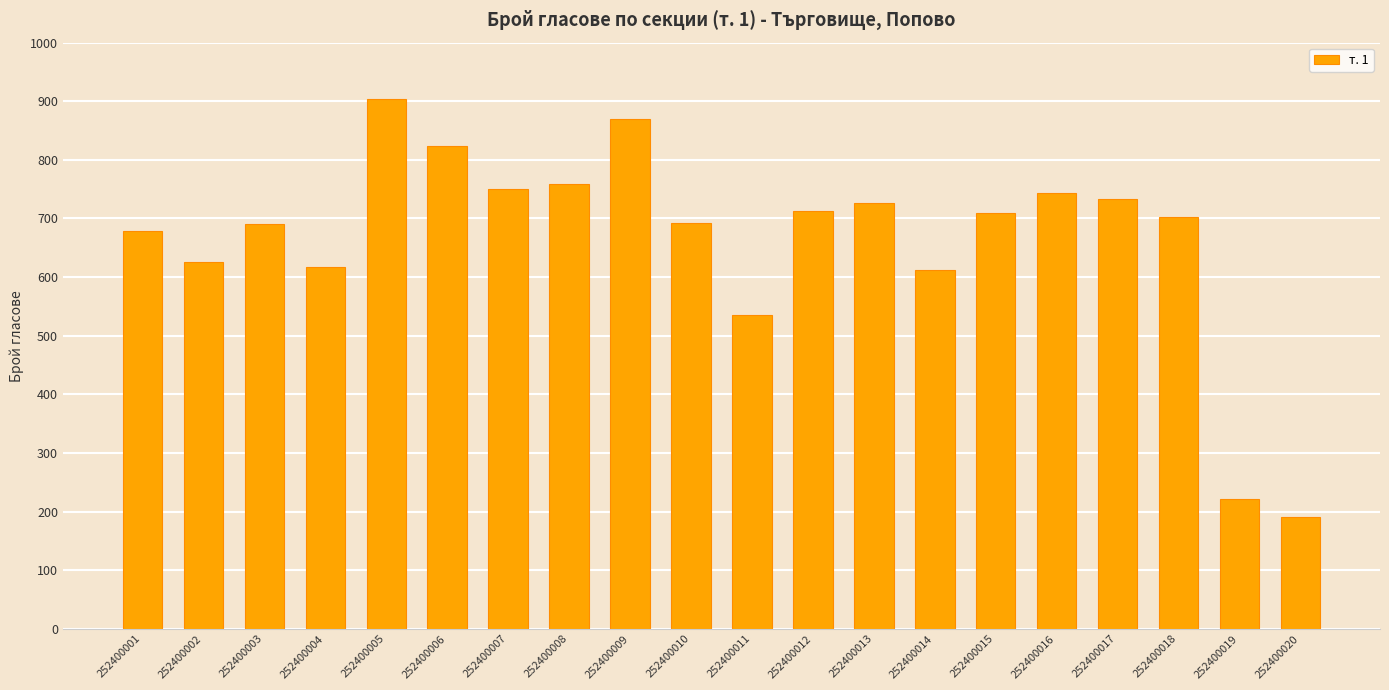

What is the value of the 18th bar from the left?

702